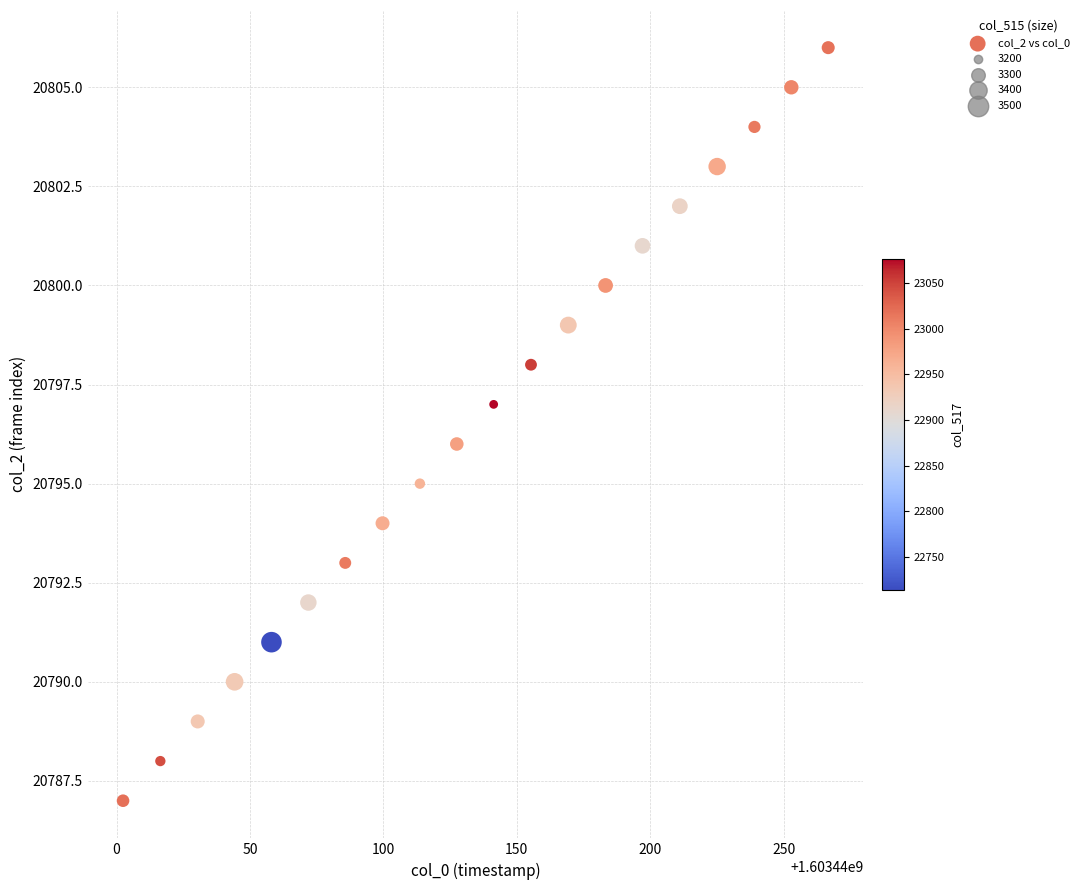

What is the range of Y values (max minus min)?

19